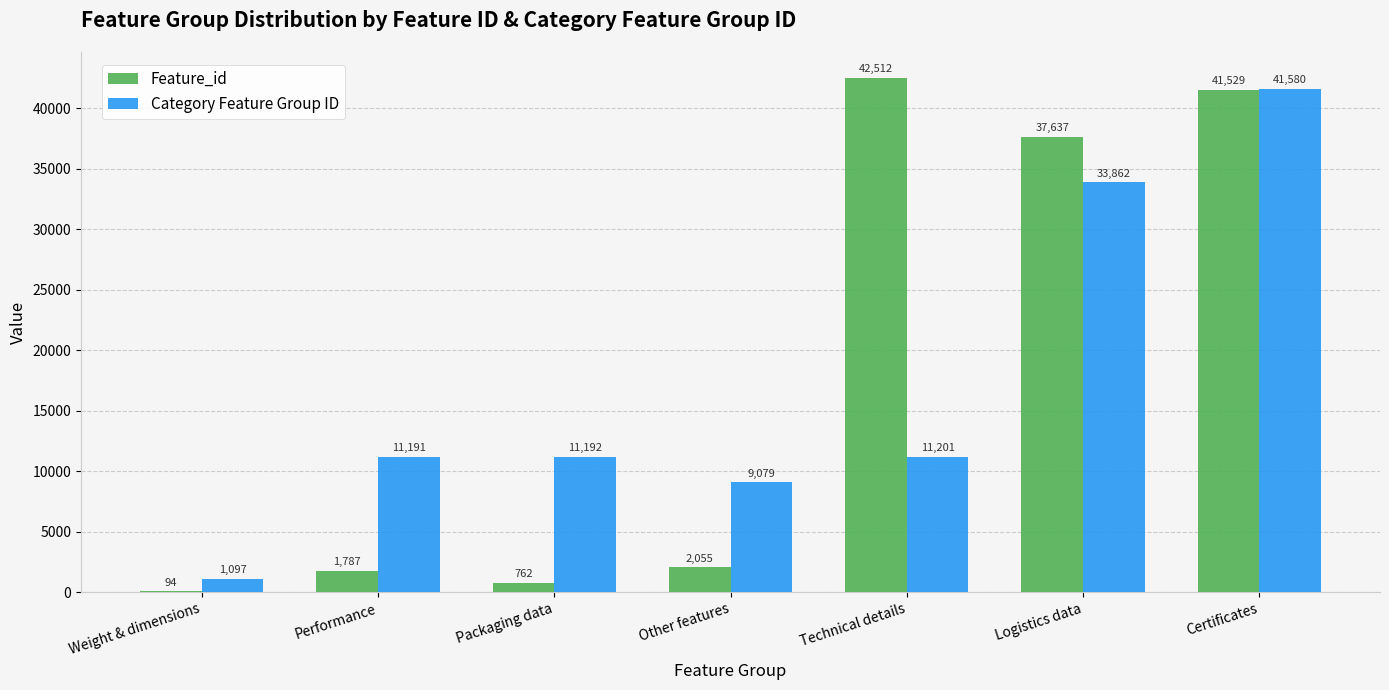

Is it true that Feature_id equals 94 at Weight & dimensions?

True